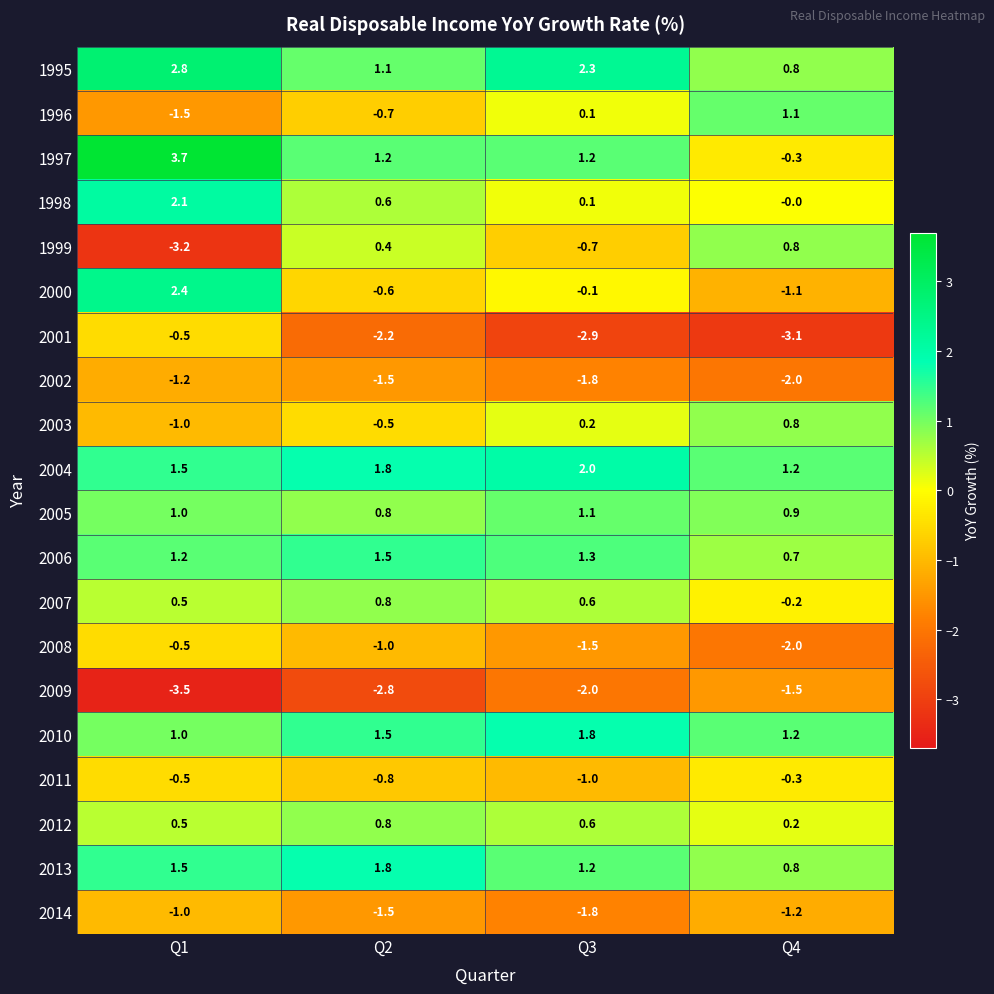

Count the number of categories in the chart.

4